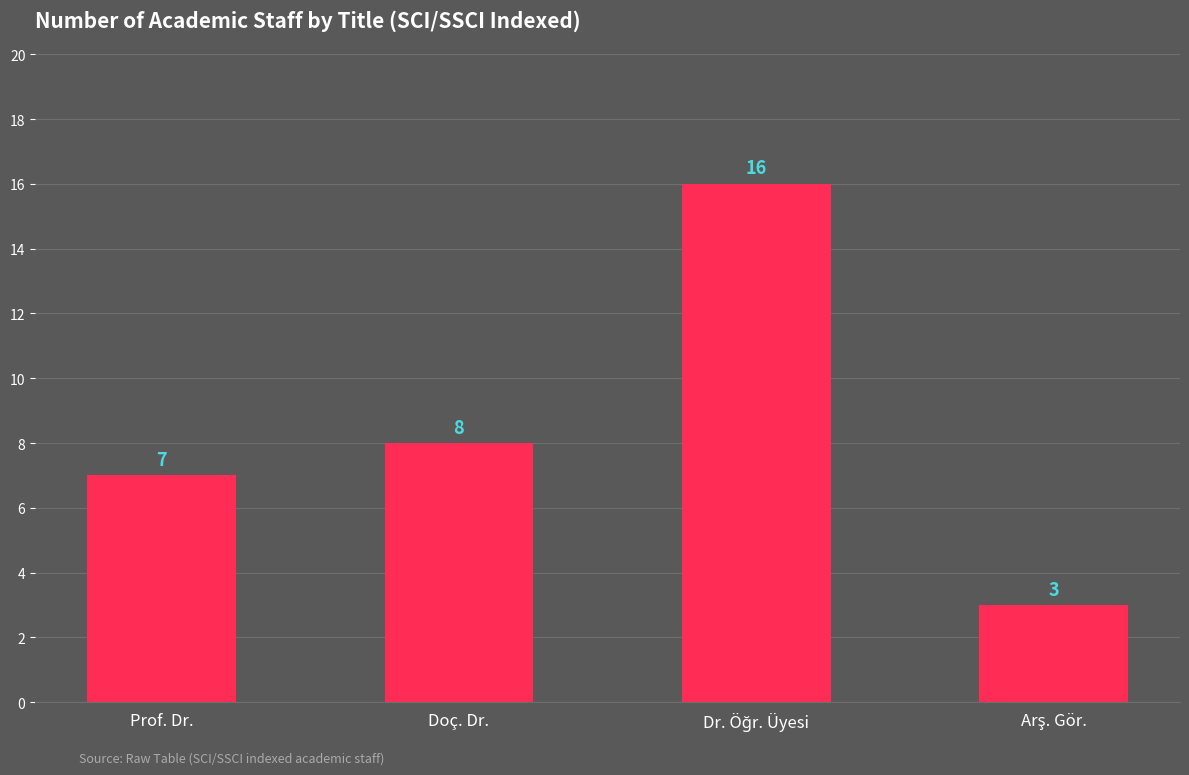

Reading left to right, what are all the values shown in this chart?

7	8	16	3